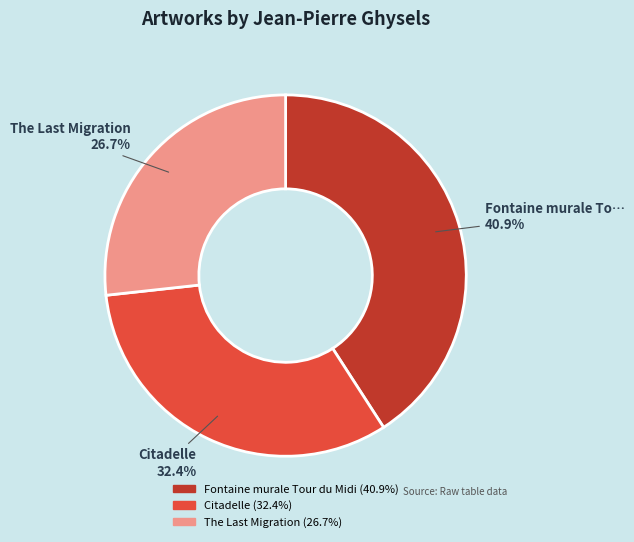

To the nearest percent, what is the difference between the largest and smallest slice percentages?

14%